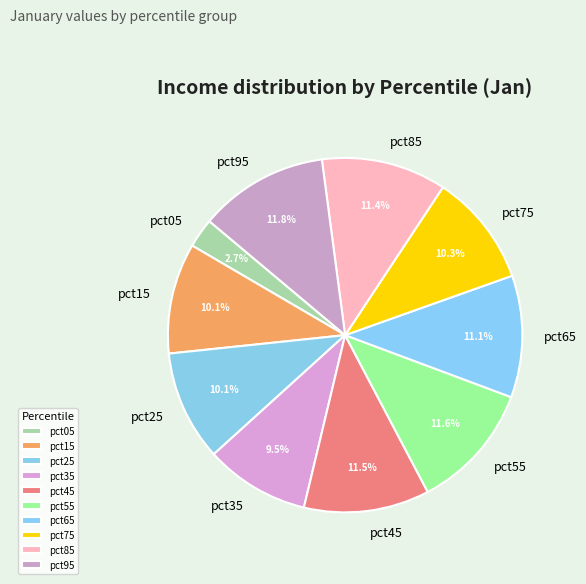

Does pct25 represent more than half of the total?

No